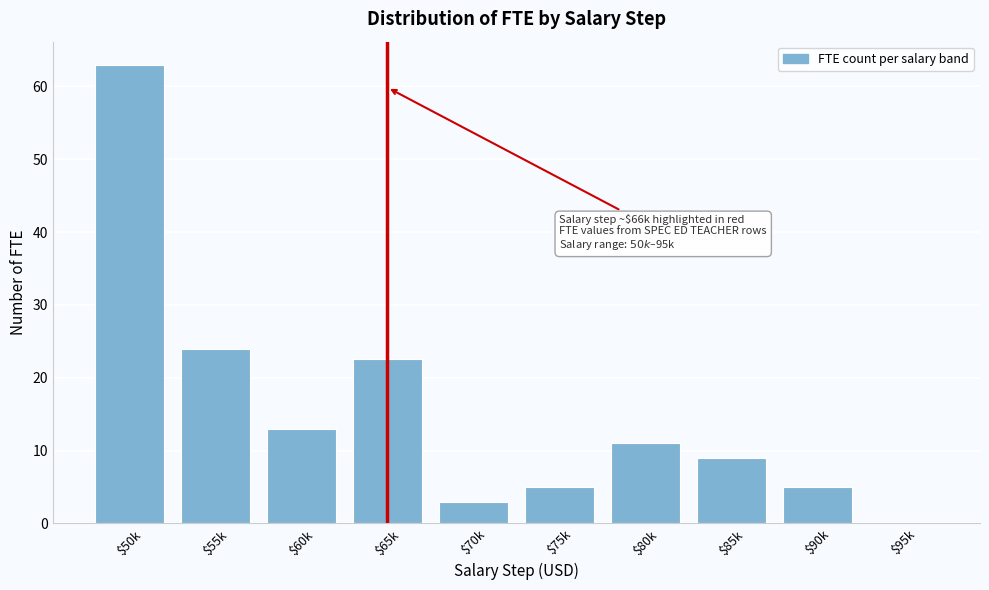

The value at $60k is 7.9. True or false?

False